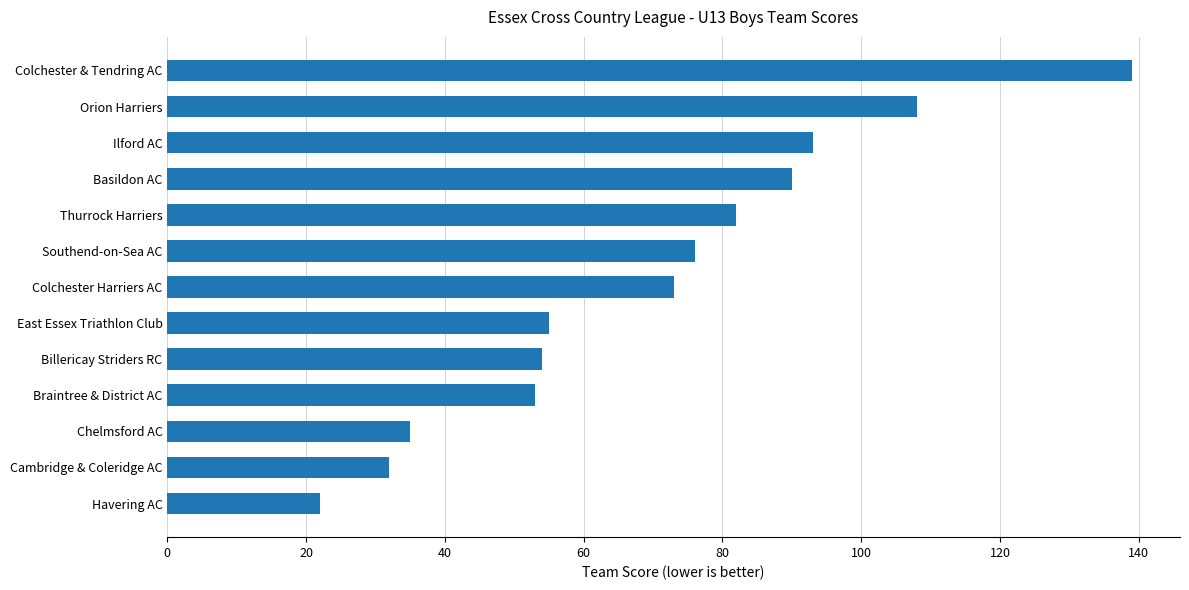

Reading bottom to top, what are all the values shown in this chart?

22	32	35	53	54	55	73	76	82	90	93	108	139